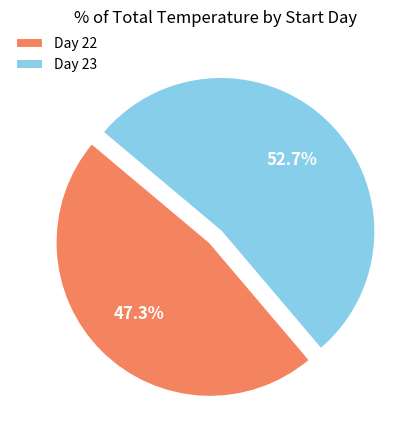

What is the largest slice in the pie chart?

Day 23